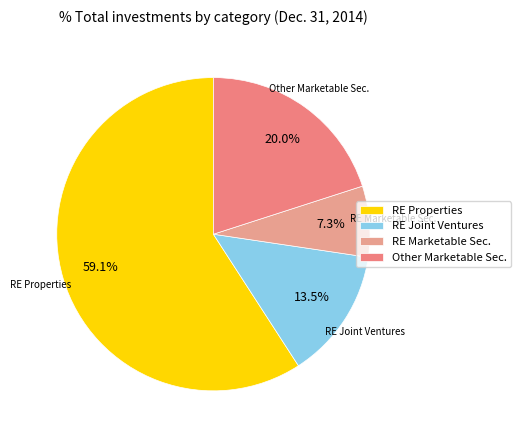

Which slice is the smallest?

RE Marketable Sec.